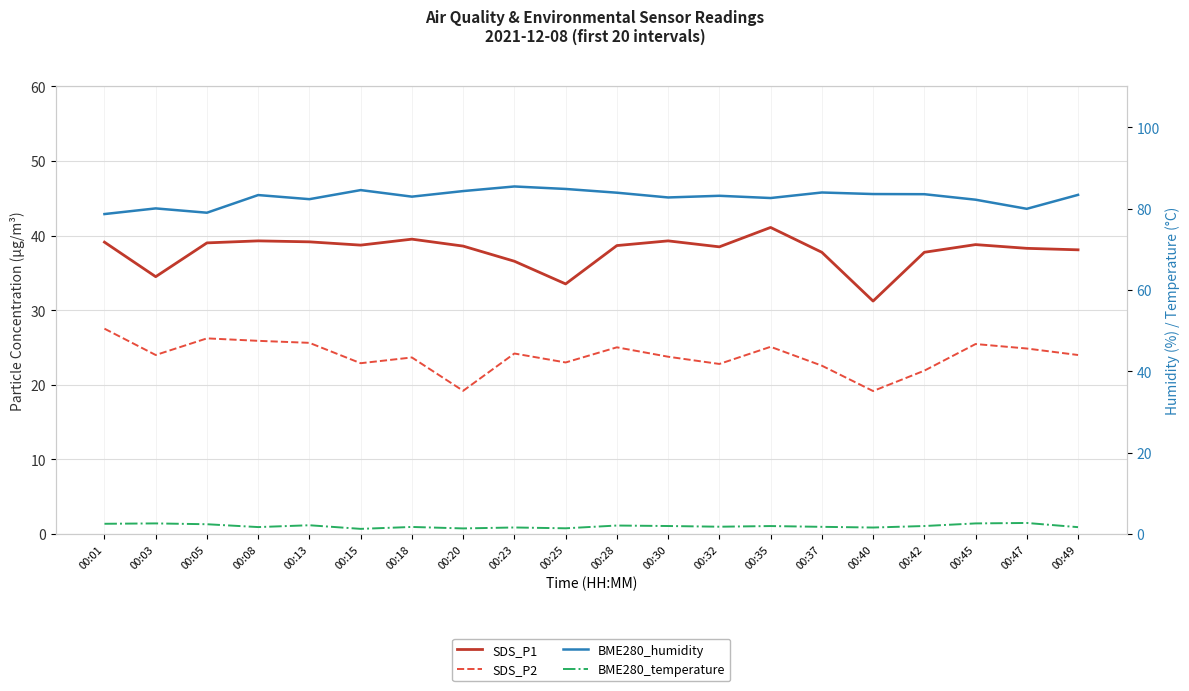

What is the value of the SDS_P2 point at the 7th from the left?

23.7